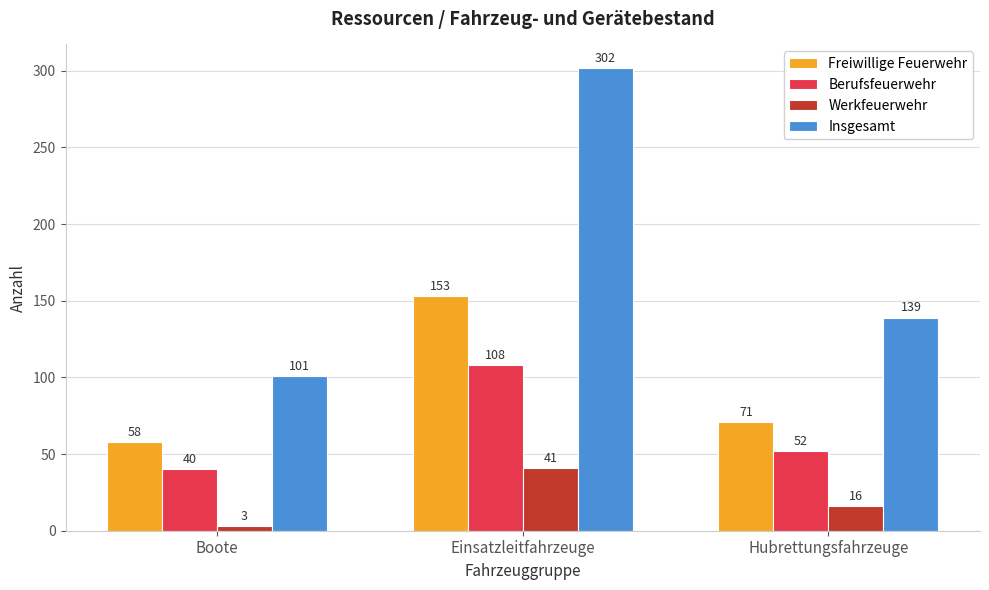

What is the value of the Berufsfeuerwehr bar at the 1st from the left?

40